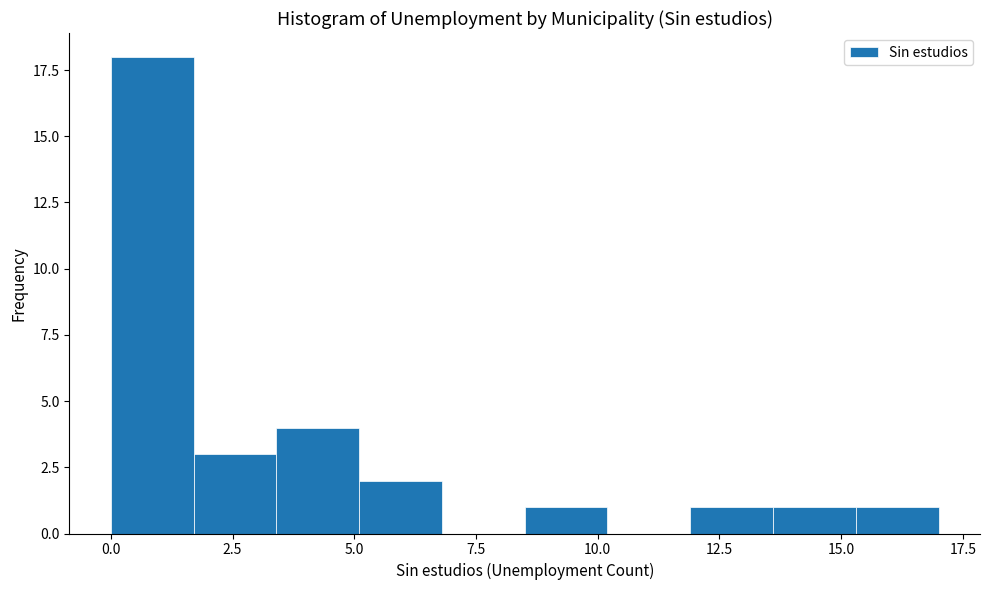

Read against the x-axis, roughly where is the centre of the tallest bar?

1.0